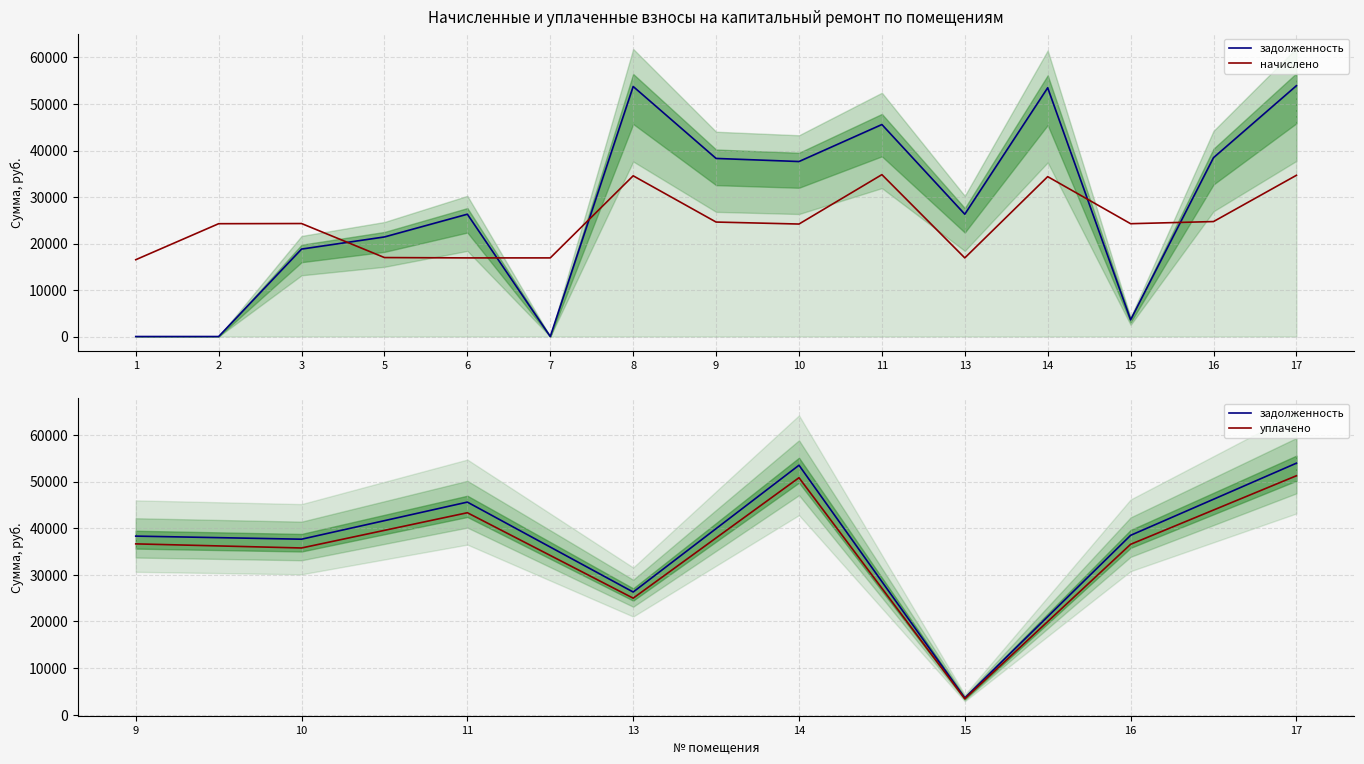

How many data points in начислено are above 24260?

9